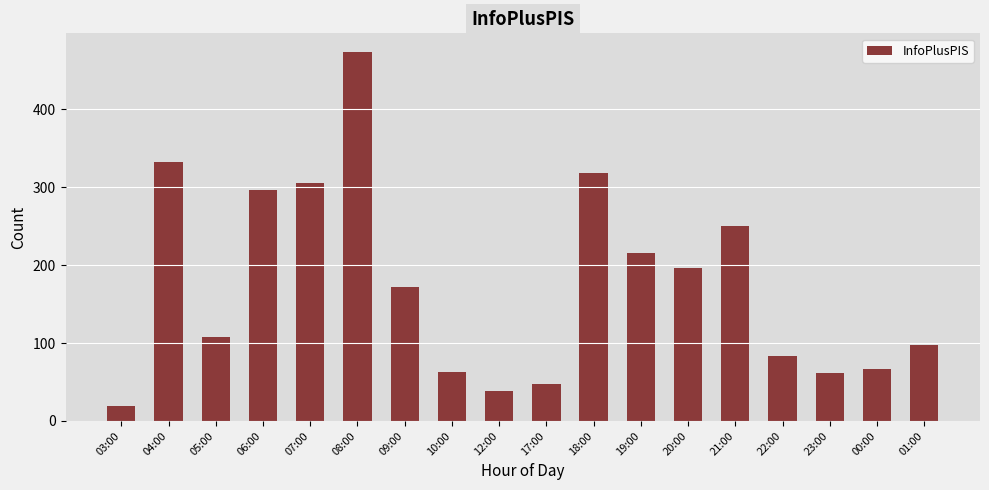

What is the ratio of the value at 12:00 to the value at 19:00?

0.2